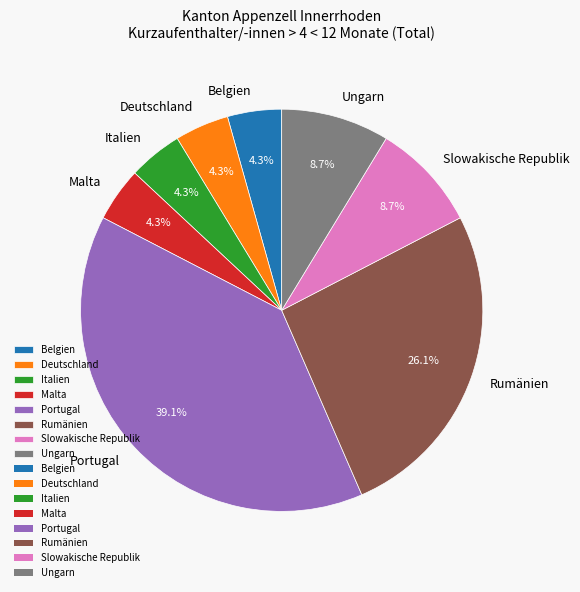

Combined, what portion of the pie is Malta and Portugal?

43.5%